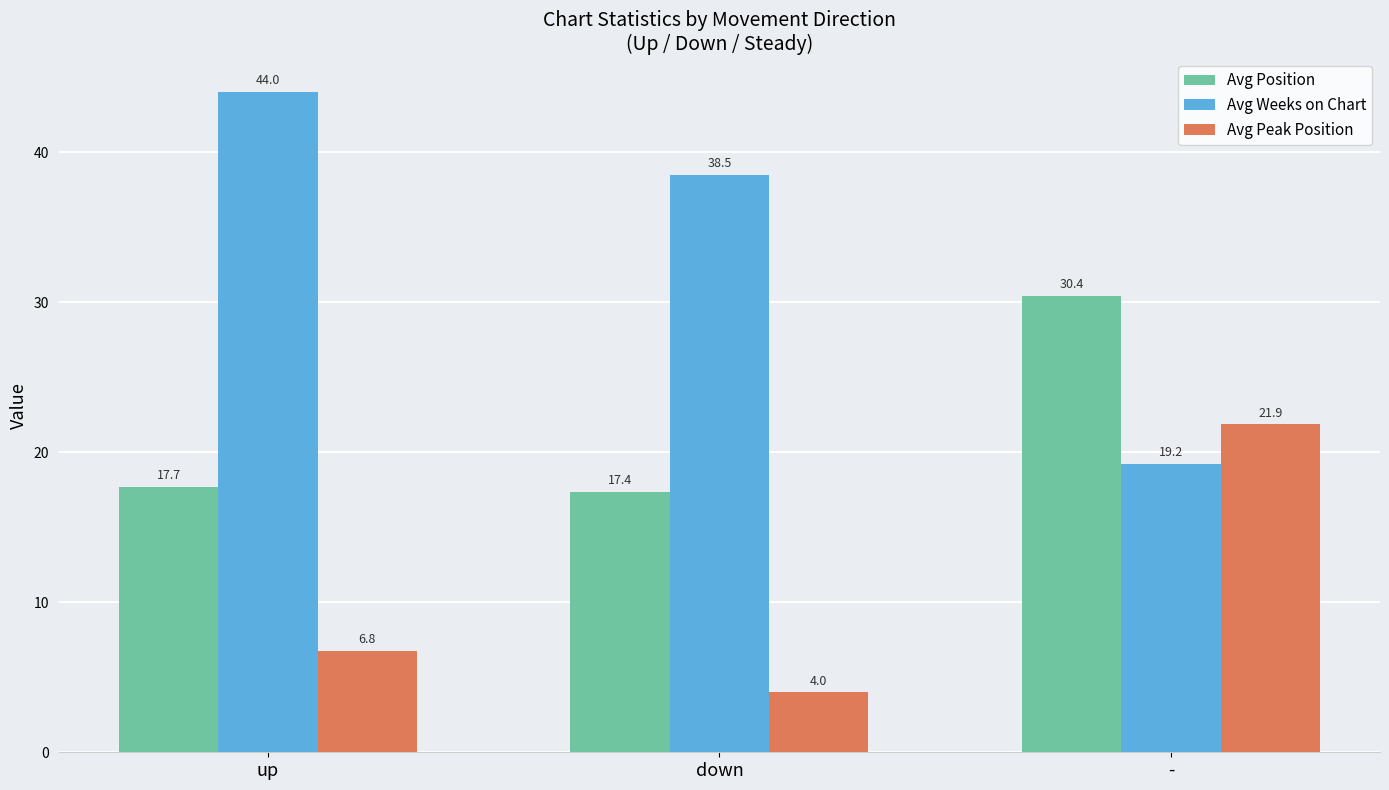

At up, list the series in order from smallest to largest.

Avg Peak Position, Avg Position, Avg Weeks on Chart